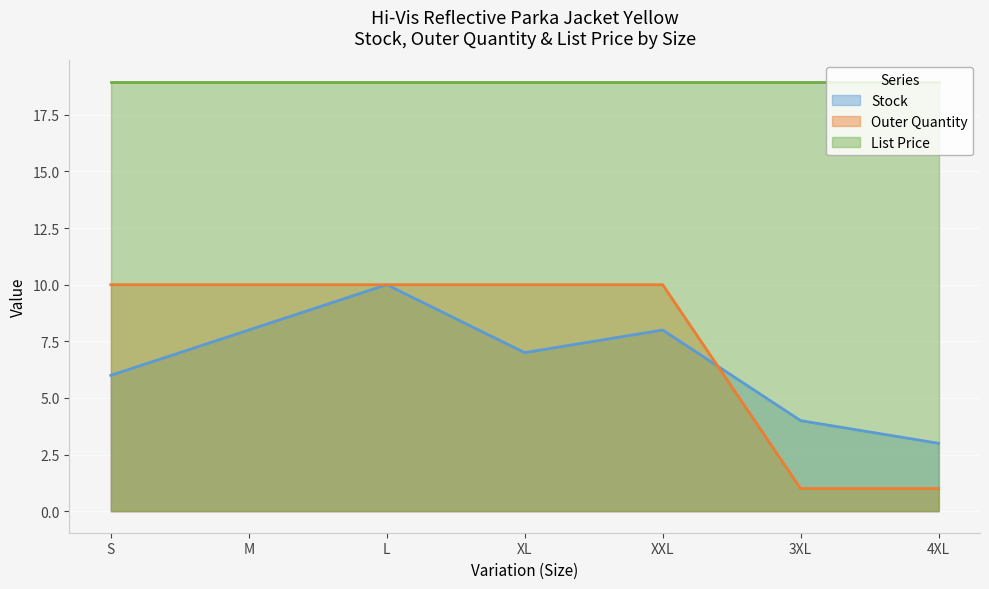

What is the sum of the Outer Quantity values at L and 4XL?

11.0